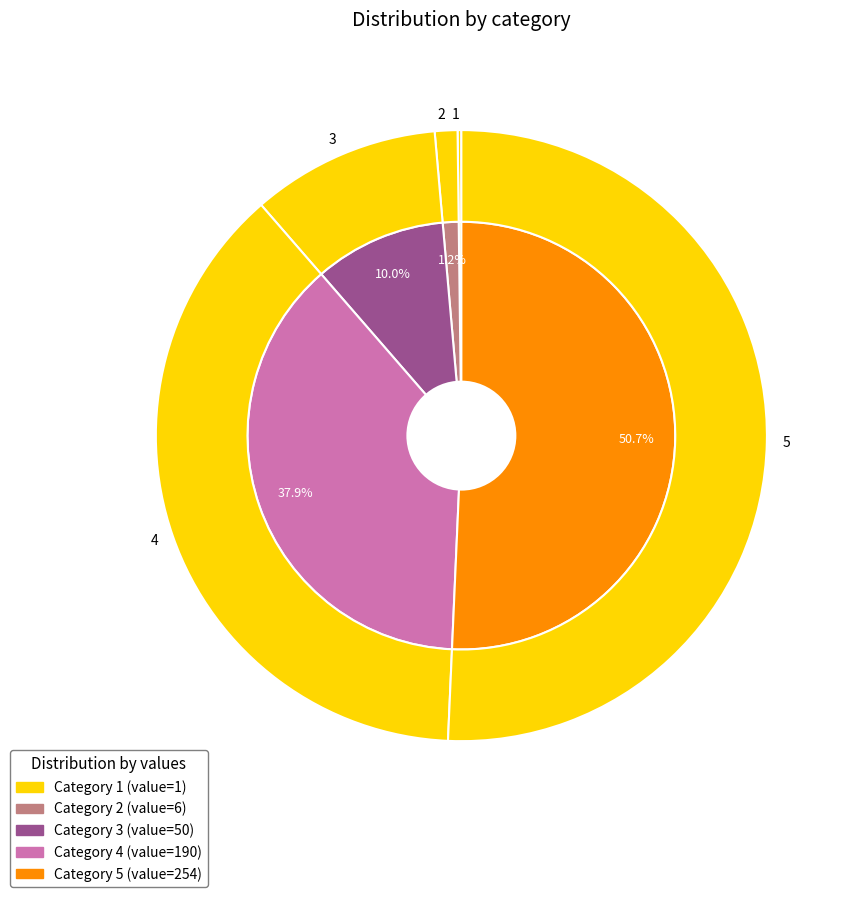

What portion of the pie excludes 1?

99.8%